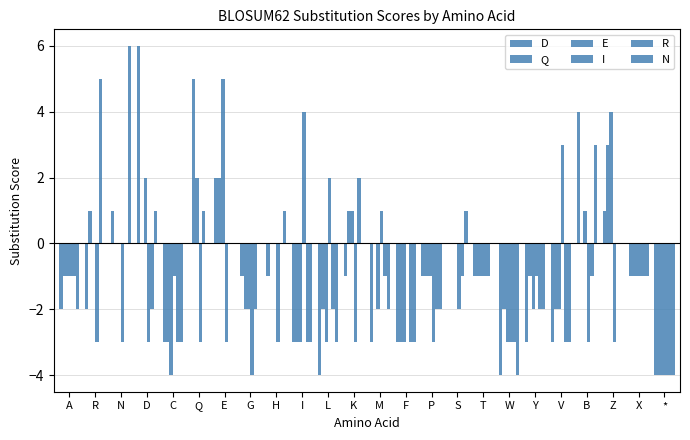

Where is D nearest to the value 1?

N